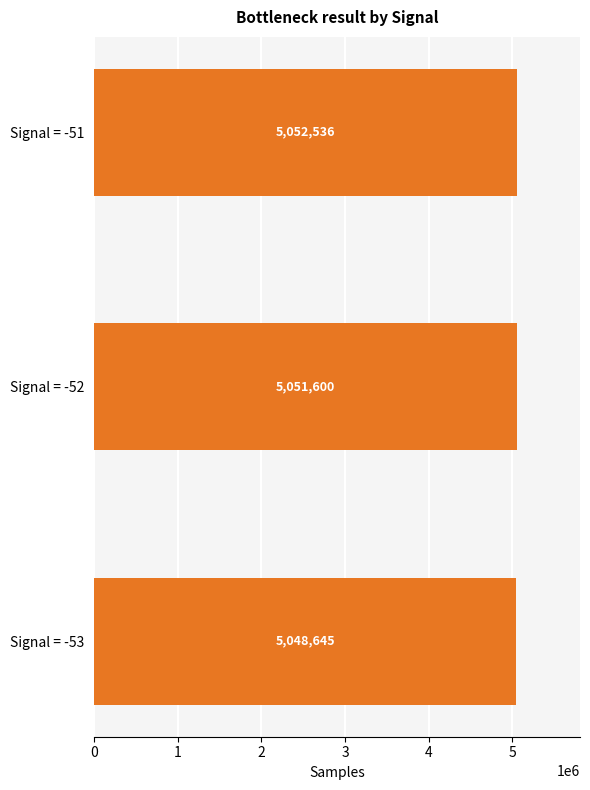

True or false: the data shows 8748399.1 at Signal = -53.

False